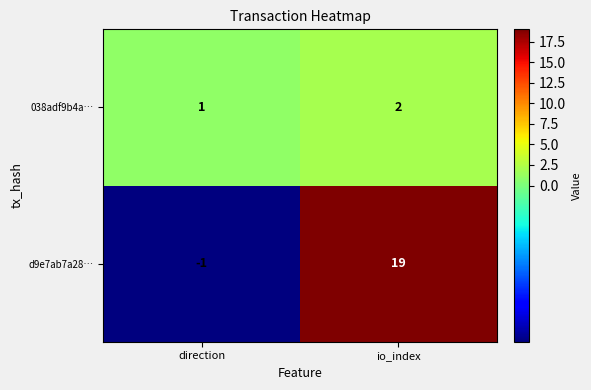

Between direction and io_index, which series saw the biggest shift?

d9e7ab7a28…